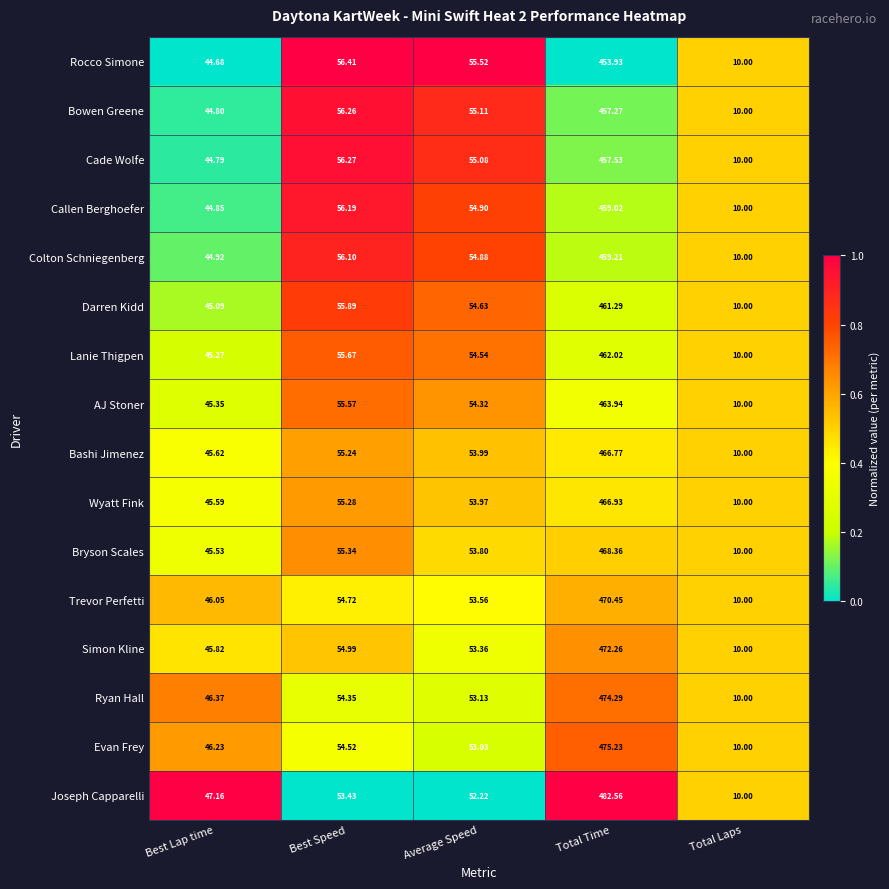

List the labels in order of Bryson Scales value, smallest first.

Total Laps, Best Lap time, Average Speed, Best Speed, Total Time